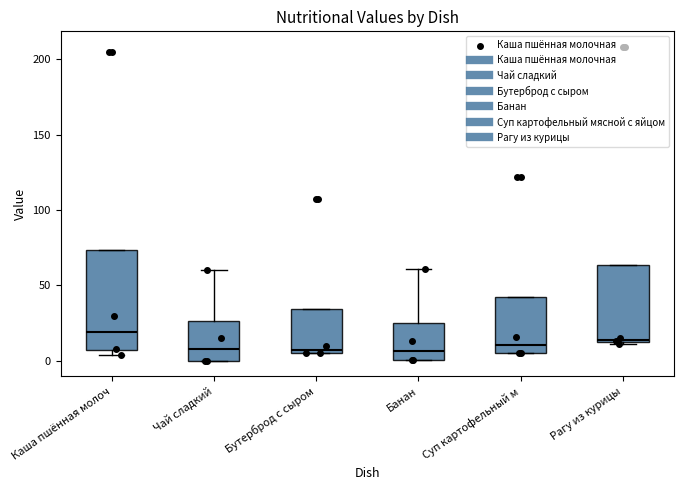

Which box is the tallest, from its lower edge to its upper edge?

Каша пшённая молоч